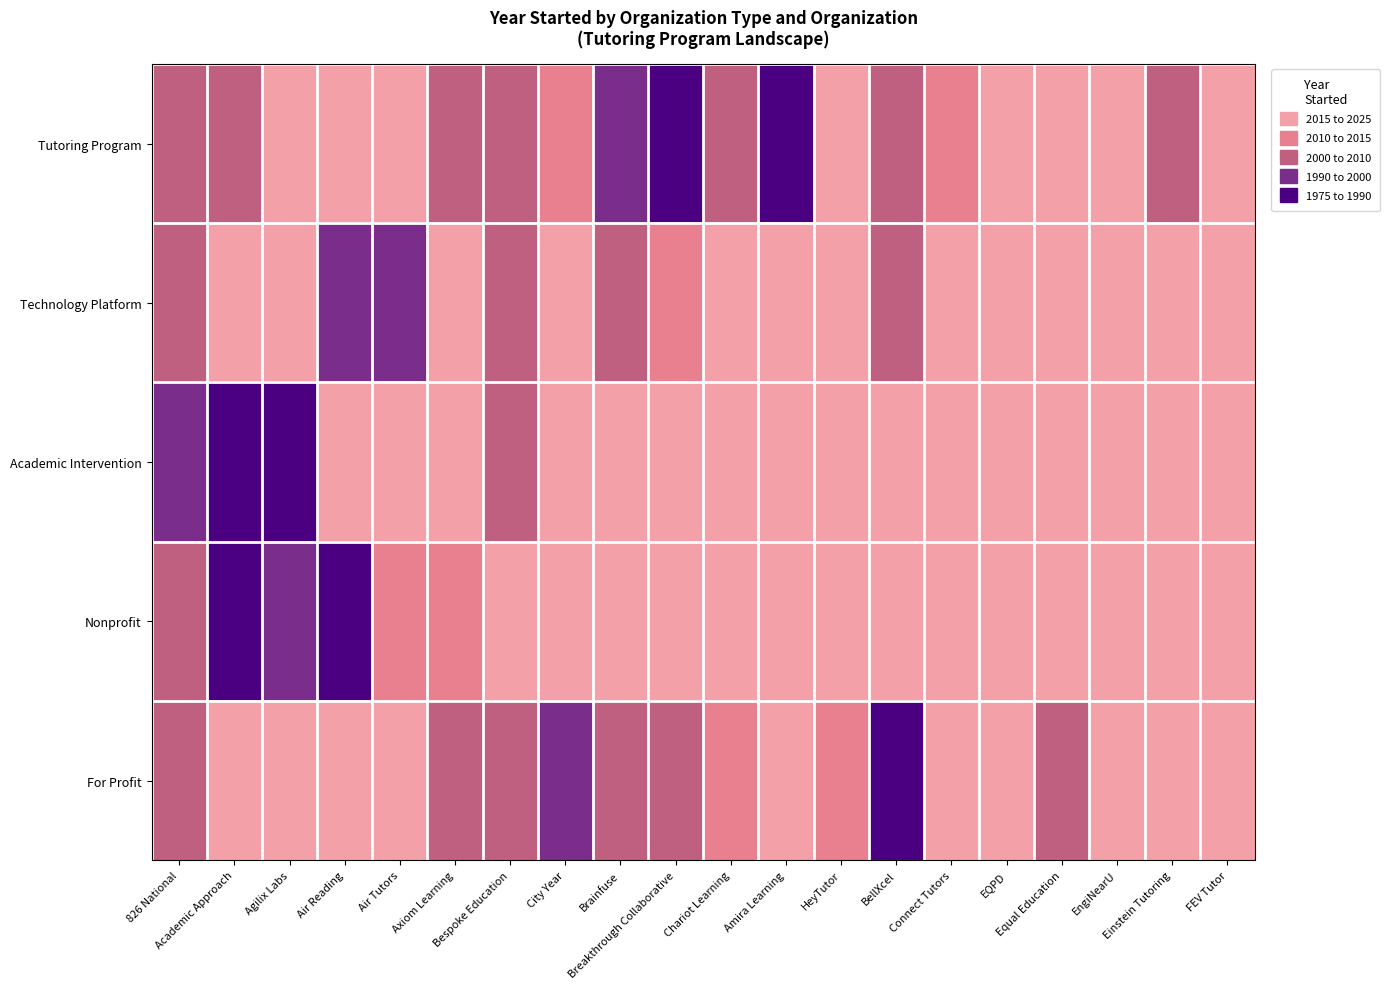

Reading right to left, what are all the values shown in this chart?

Tutoring Program: FEV Tutor=2022	Einstein Tutoring=2001	EngiNearU=2019	Equal Education=2020	EQPD=2020	Connect Tutors=2010	BellXcel=2008	HeyTutor=2019	Amira Learning=1988	Chariot Learning=2009	Breakthrough Collaborative=1978	Brainfuse=1999	City Year=2010	Bespoke Education=2004	Axiom Learning=2009	Air Tutors=2016	Air Reading=2021	Agilix Labs=2022	Academic Approach=2001	826 National=2002
Technology Platform: FEV Tutor=2015	Einstein Tutoring=2020	EngiNearU=2022	Equal Education=2020	EQPD=2022	Connect Tutors=2022	BellXcel=2001	HeyTutor=2015	Amira Learning=2020	Chariot Learning=2020	Breakthrough Collaborative=2010	Brainfuse=2008	City Year=2015	Bespoke Education=2005	Axiom Learning=2015	Air Tutors=1999	Air Reading=1992	Agilix Labs=2018	Academic Approach=2022	826 National=2001
Academic Intervention: FEV Tutor=2019	Einstein Tutoring=2020	EngiNearU=2022	Equal Education=2019	EQPD=2020	Connect Tutors=2022	BellXcel=2021	HeyTutor=2019	Amira Learning=2020	Chariot Learning=2022	Breakthrough Collaborative=2019	Brainfuse=2020	City Year=2022	Bespoke Education=2009	Axiom Learning=2021	Air Tutors=2019	Air Reading=2020	Agilix Labs=1988	Academic Approach=1980	826 National=1992
Nonprofit: FEV Tutor=2020	Einstein Tutoring=2022	EngiNearU=2019	Equal Education=2020	EQPD=2021	Connect Tutors=2019	BellXcel=2020	HeyTutor=2022	Amira Learning=2019	Chariot Learning=2020	Breakthrough Collaborative=2023	Brainfuse=2021	City Year=2019	Bespoke Education=2020	Axiom Learning=2010	Air Tutors=2011	Air Reading=1980	Agilix Labs=1992	Academic Approach=1978	826 National=2002
For Profit: FEV Tutor=2019	Einstein Tutoring=2020	EngiNearU=2022	Equal Education=2005	EQPD=2015	Connect Tutors=2019	BellXcel=1977	HeyTutor=2013	Amira Learning=2020	Chariot Learning=2010	Breakthrough Collaborative=2008	Brainfuse=2009	City Year=1999	Bespoke Education=2004	Axiom Learning=2009	Air Tutors=2018	Air Reading=2016	Agilix Labs=2021	Academic Approach=2022	826 National=2001